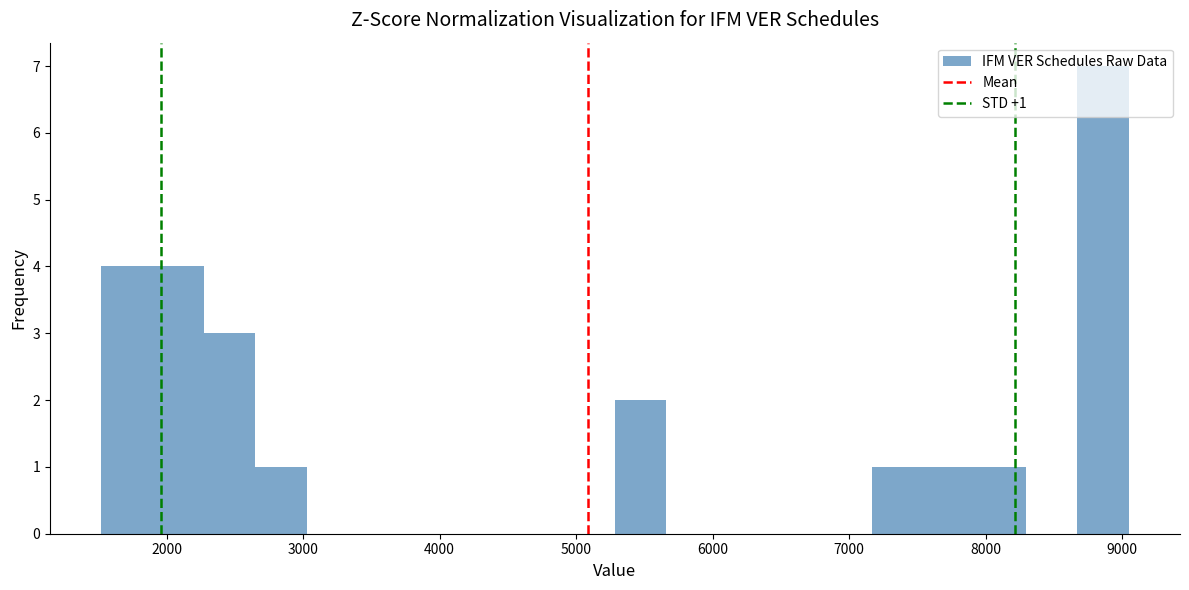

Read against the x-axis, roughly where is the centre of the tallest bar?

8900